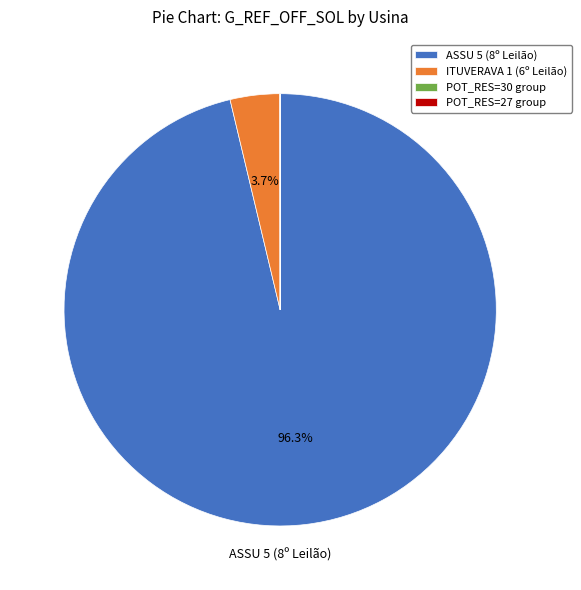

Is there a majority slice in this chart?

Yes